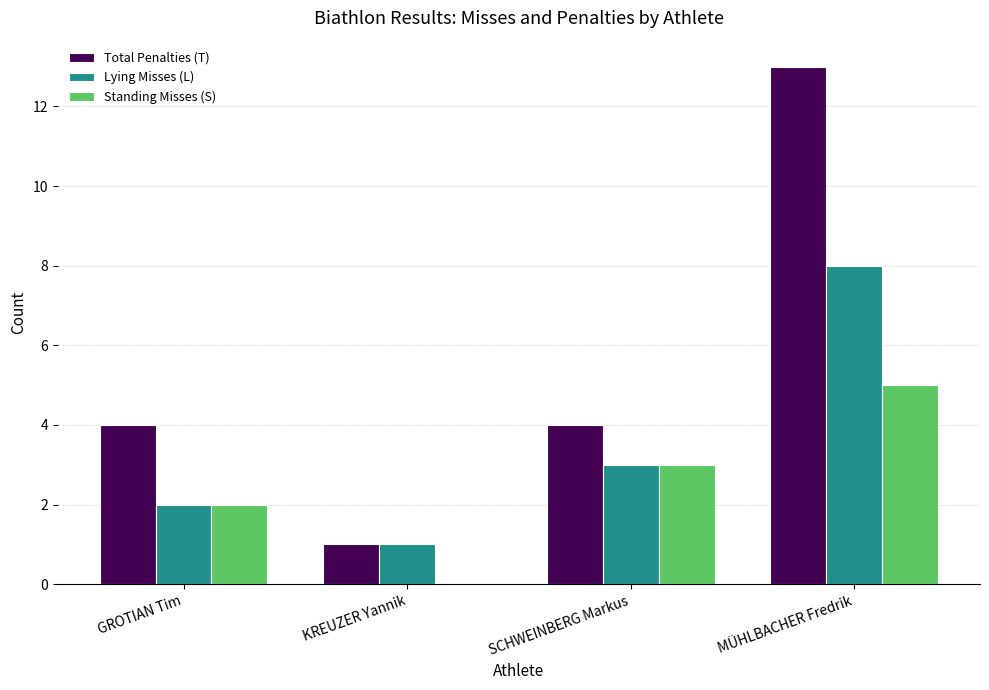

The Total Penalties (T) series shows 22 at MÜHLBACHER Fredrik. True or false?

False